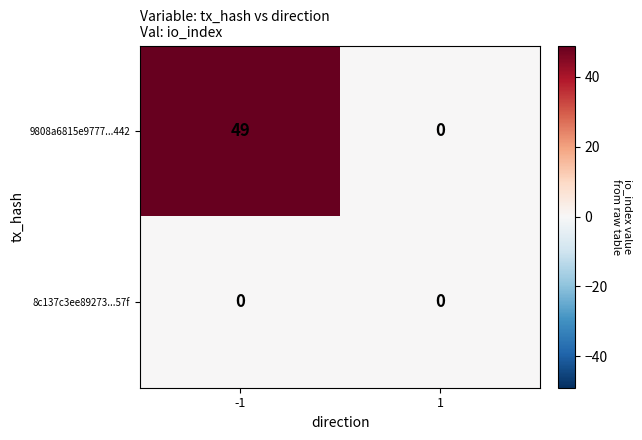

Rank the series at -1 from lowest to highest value.

8c137c3ee89273...57f, 9808a6815e9777...442